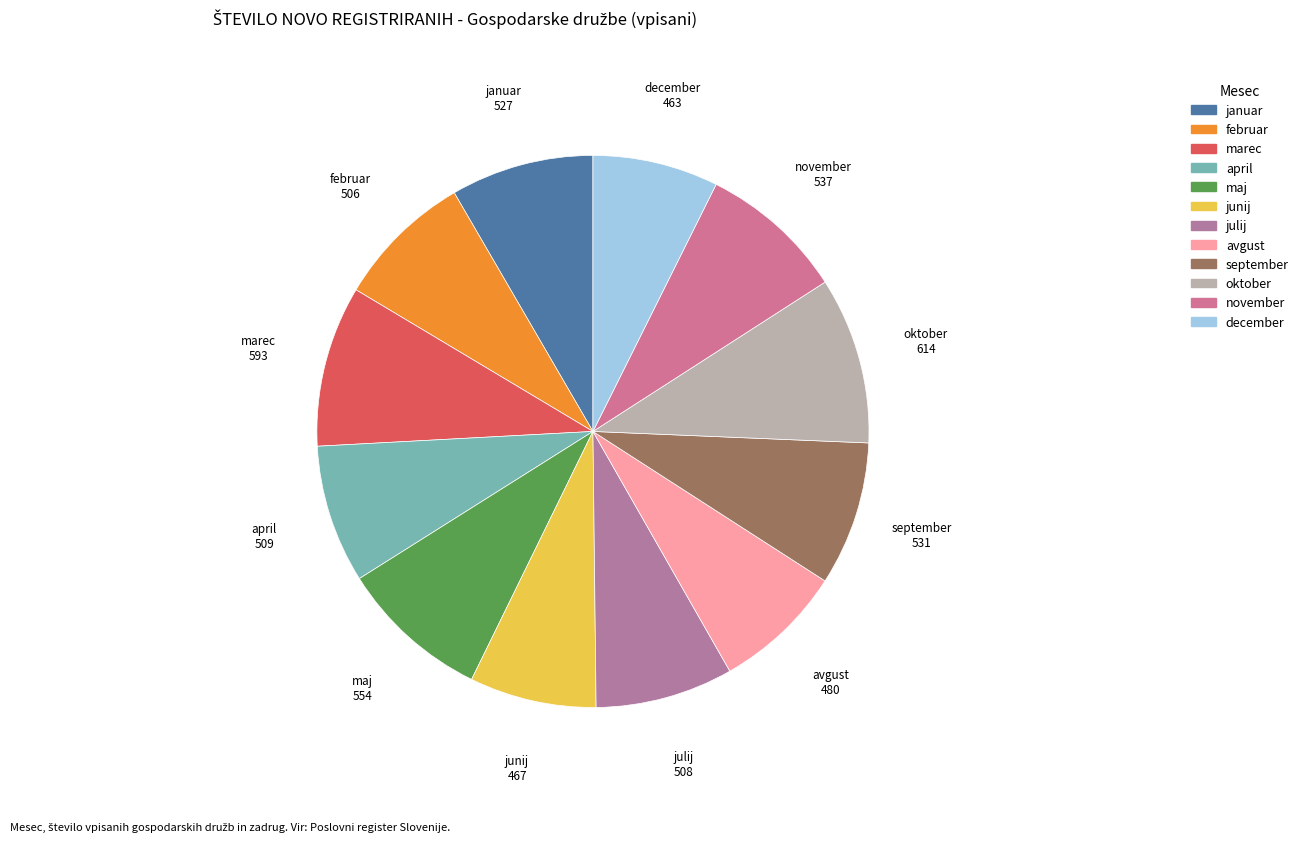

Which has a higher value, september or december?

september